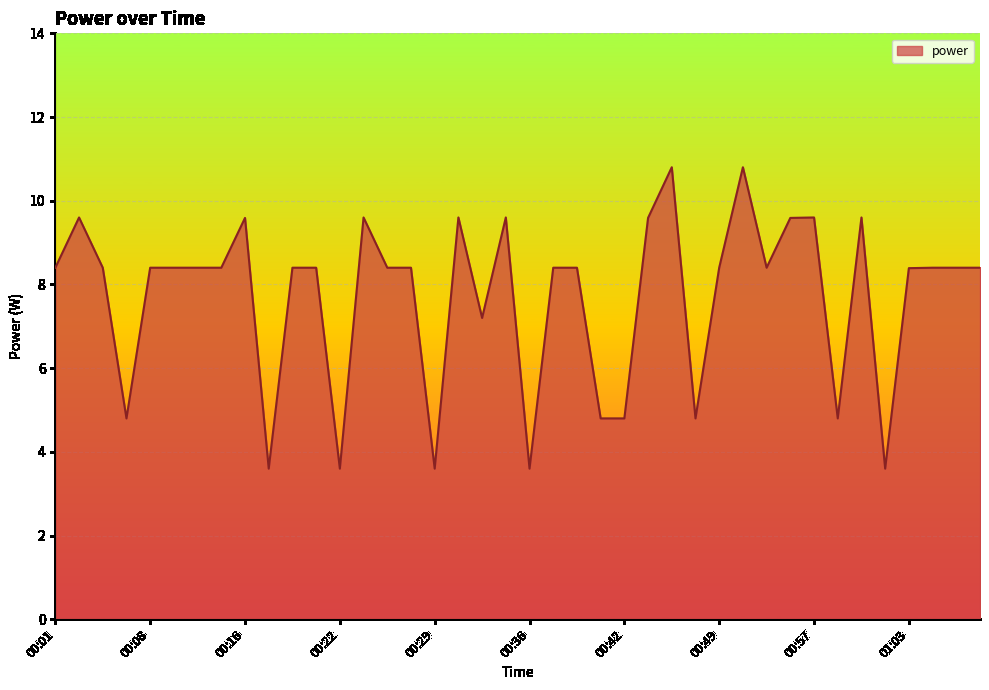

What is the minimum value shown in the chart?

3.6